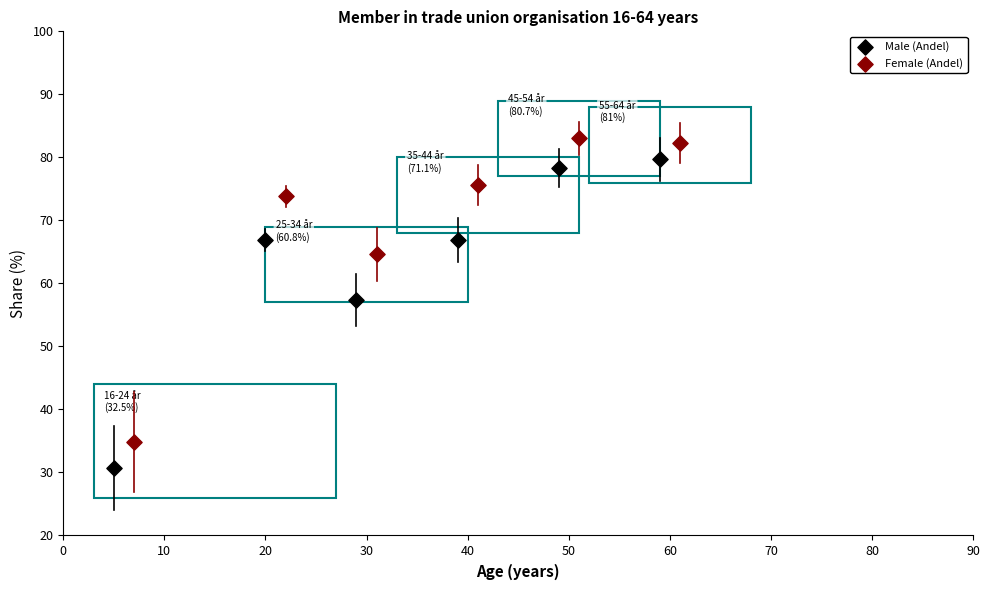

What are all the series names shown in the legend?

Male (Andel), Female (Andel)